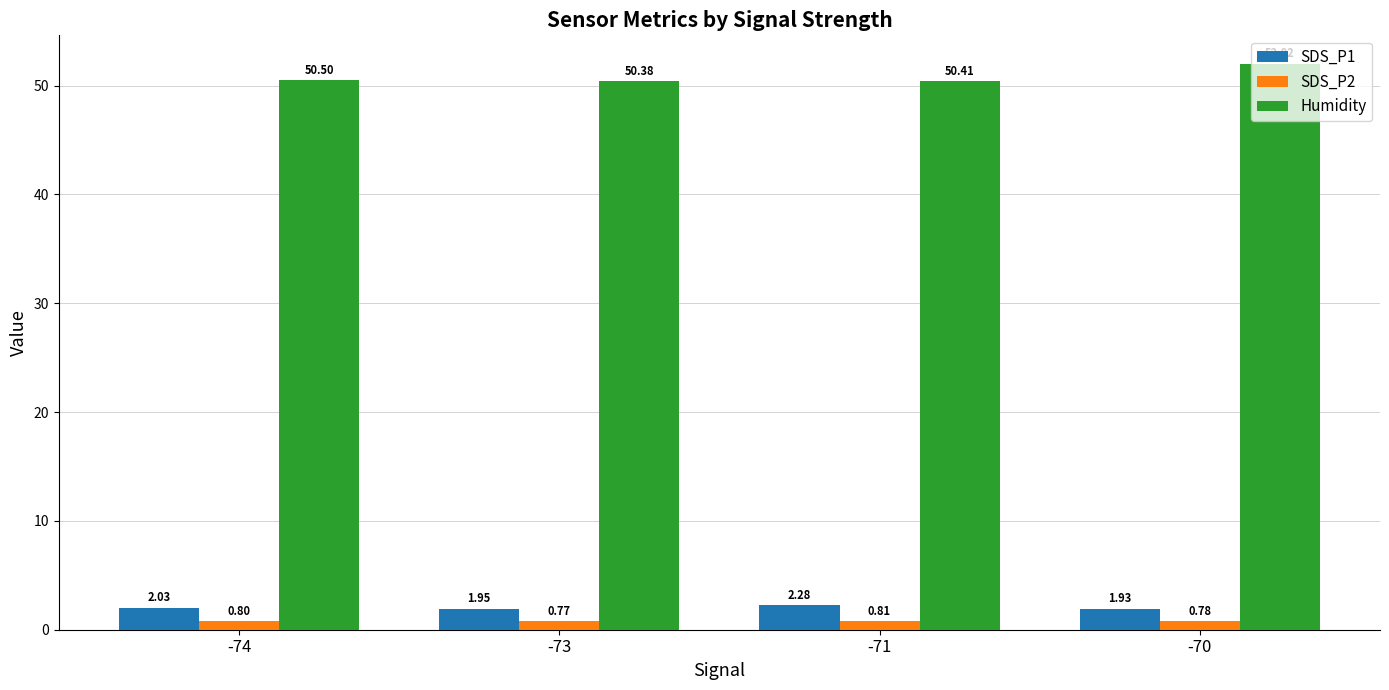

Read the Humidity value at -71.

50.4